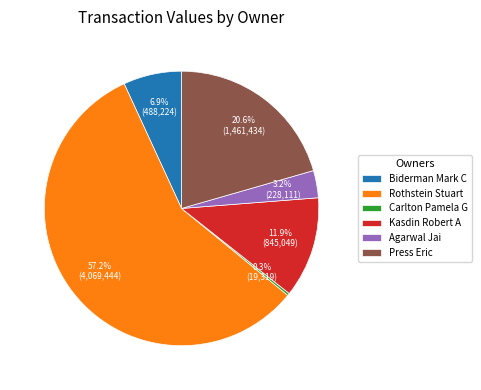

To the nearest percent, what is the average slice percentage?

17%